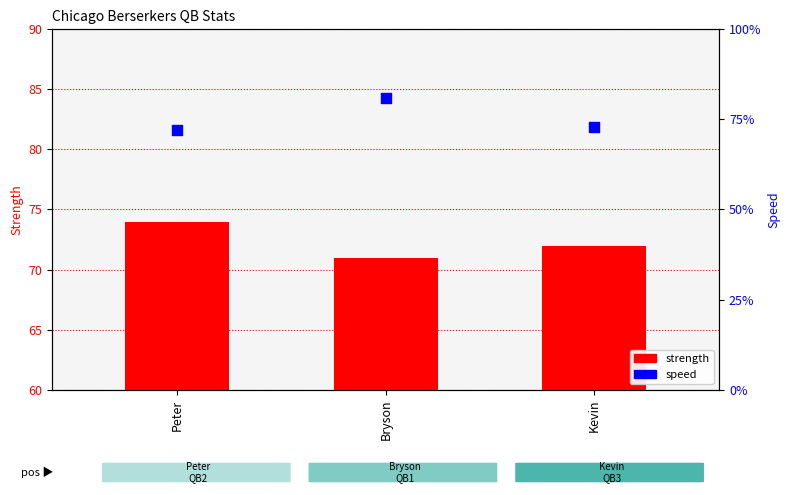

What are all the series names shown in the legend?

strength, speed